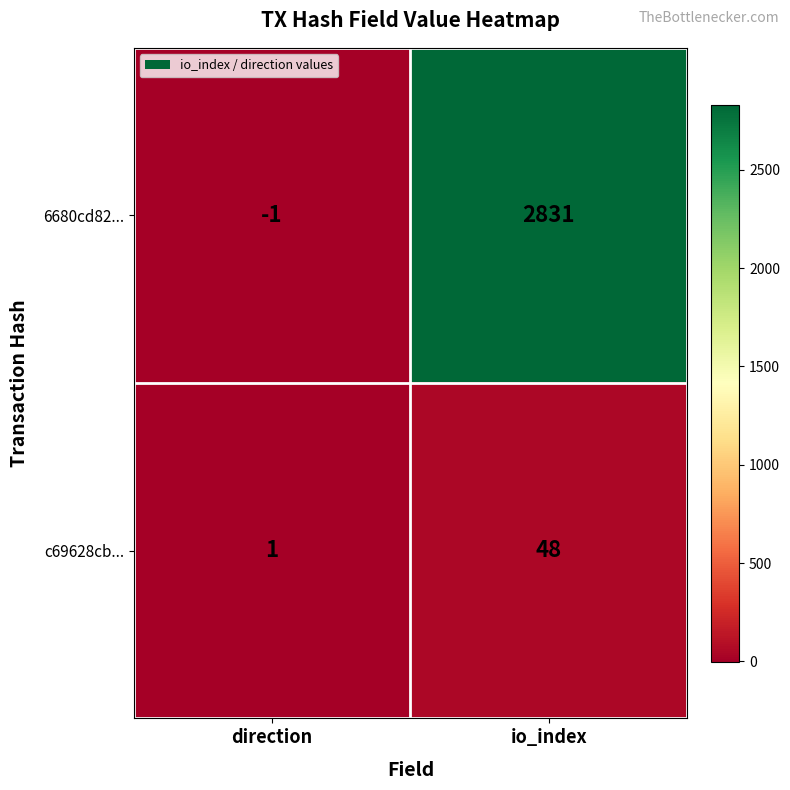

List the series in order of their peak value, highest first.

6680cd82..., c69628cb...